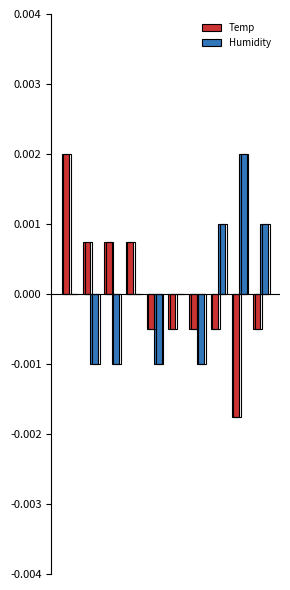

The value of Humidity at 0 is 0.0. True or false?

False